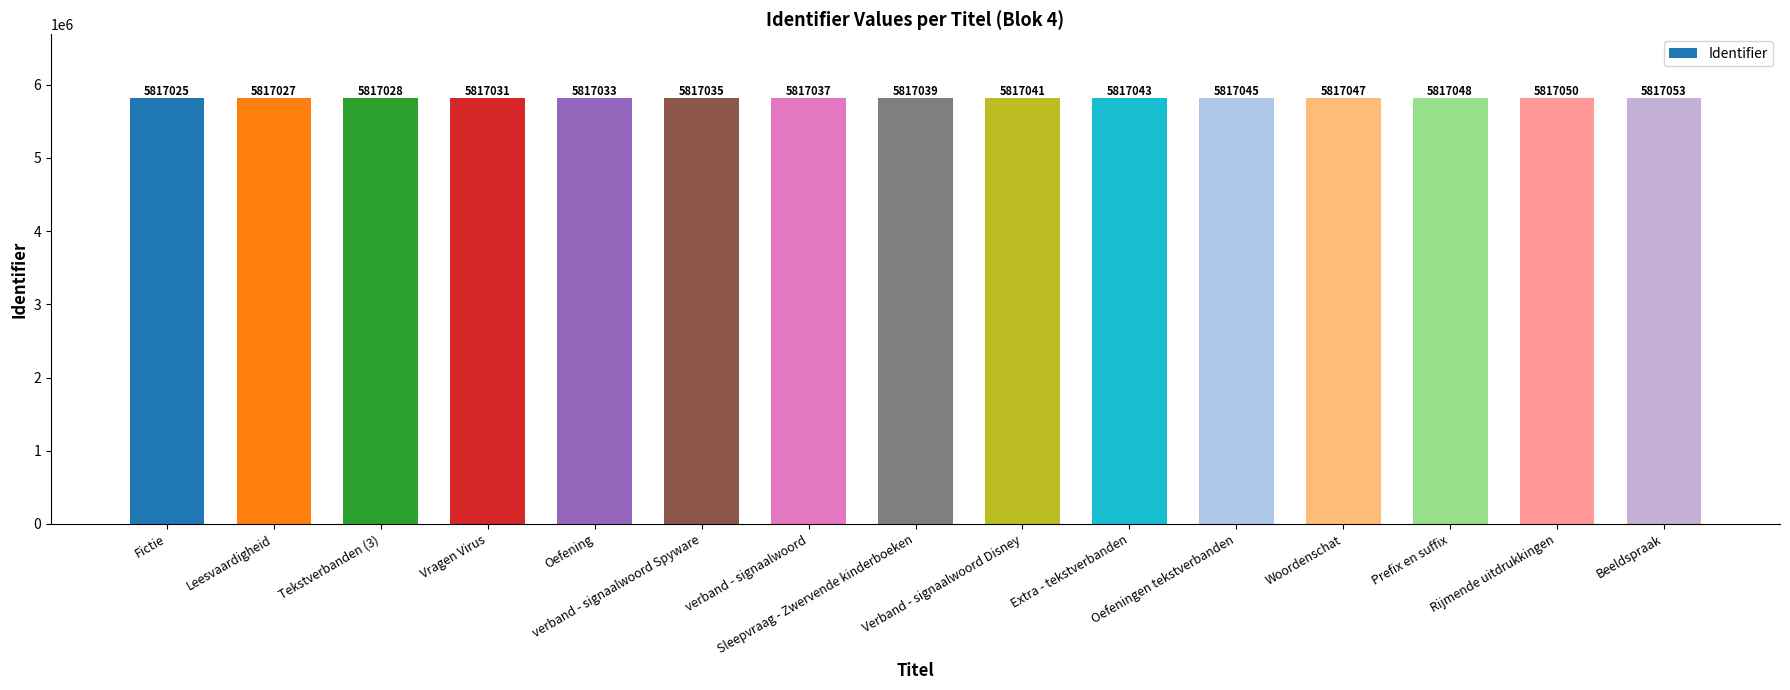

How many bars are there in total?

15